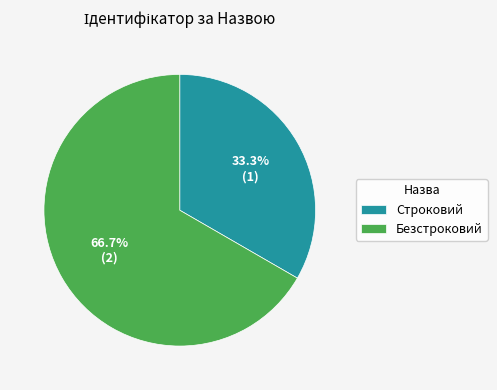

To the nearest percent, what is the combined percentage of Строковий and Безстроковий?

100%